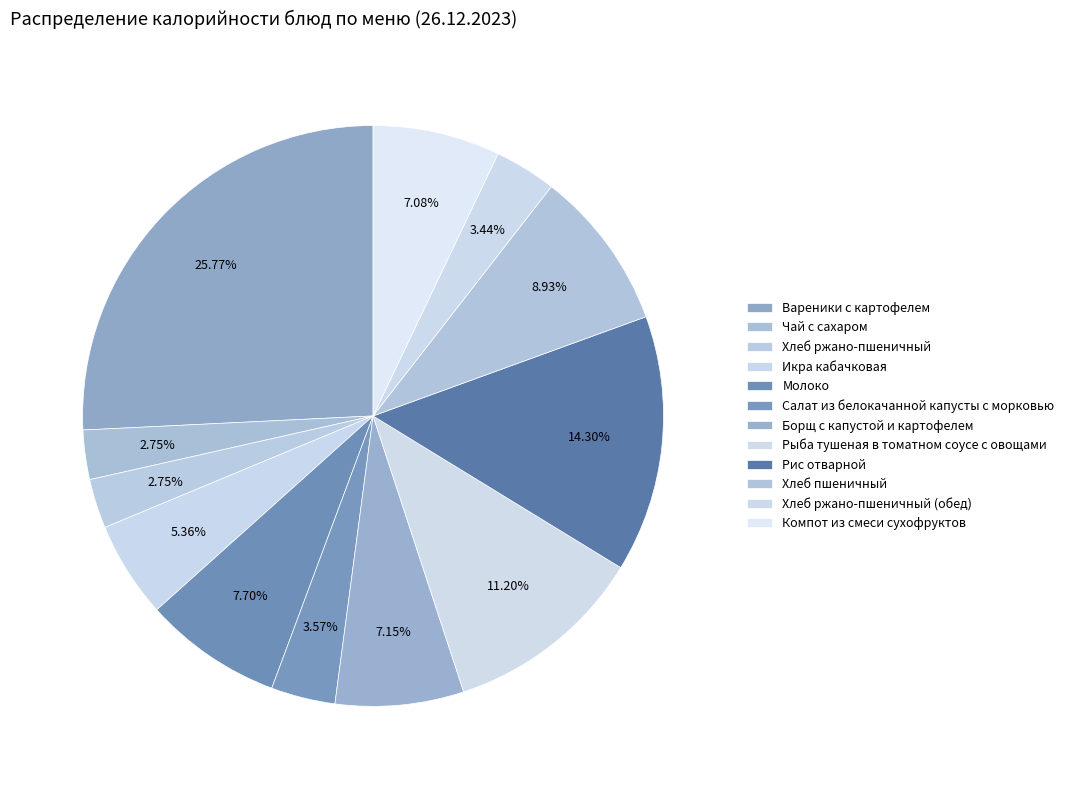

To the nearest percent, what is the combined percentage of Борщ с капустой и картофелем and Чай с сахаром?

10%